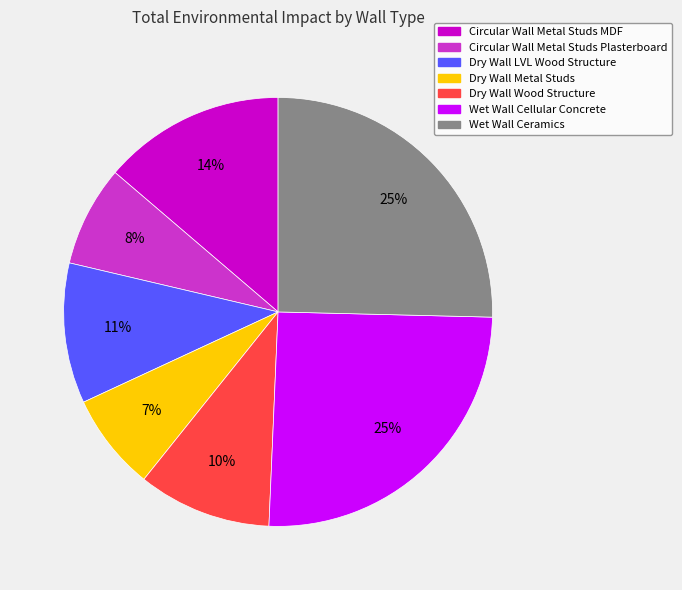

Does any single category account for the majority?

No